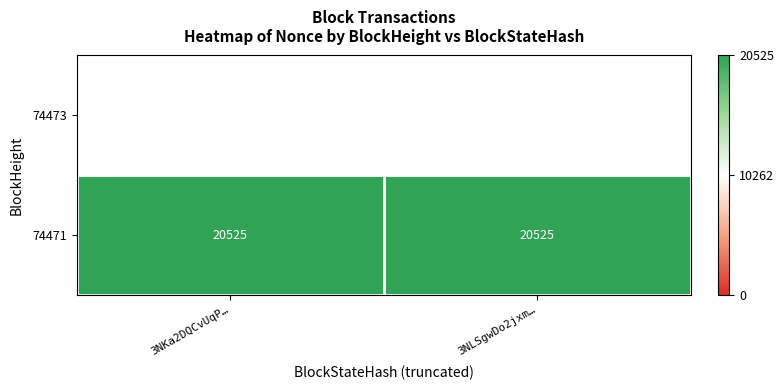

What is the maximum value for 74471?

20525